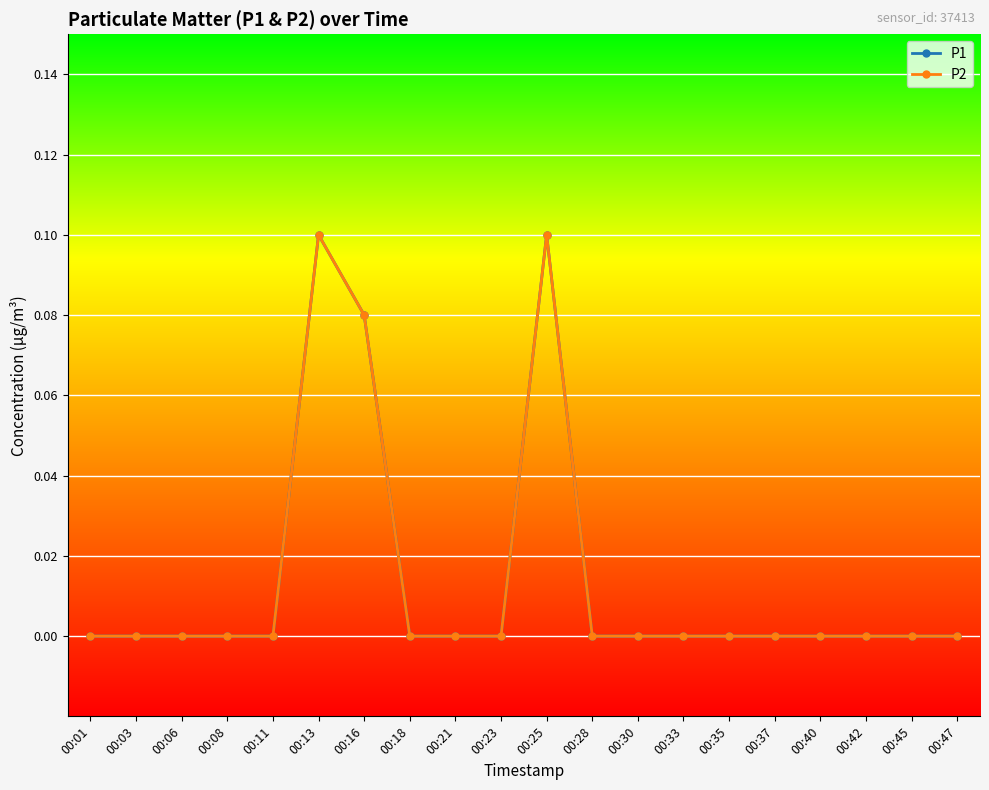

Rank the categories by P2 value from highest to lowest.

00:13, 00:25, 00:16, 00:01, 00:03, 00:06, 00:08, 00:11, 00:18, 00:21, 00:23, 00:28, 00:30, 00:33, 00:35, 00:37, 00:40, 00:42, 00:45, 00:47